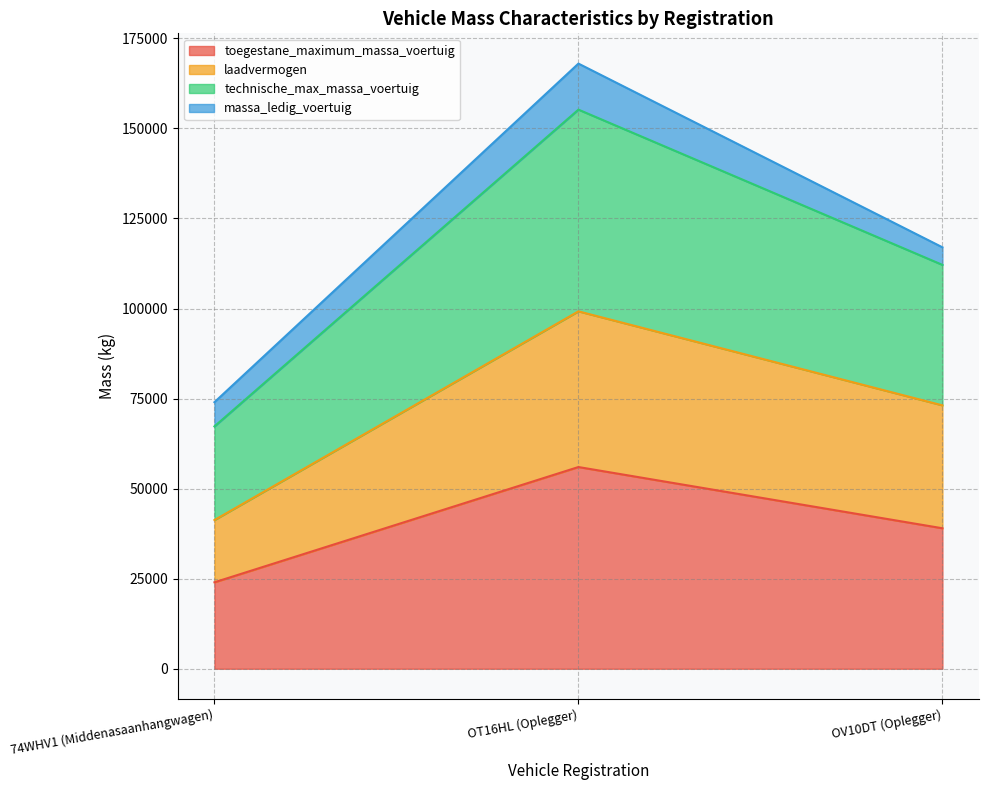

What is the total value across all series at 74WHV1 (Middenasaanhangwagen)?

74000